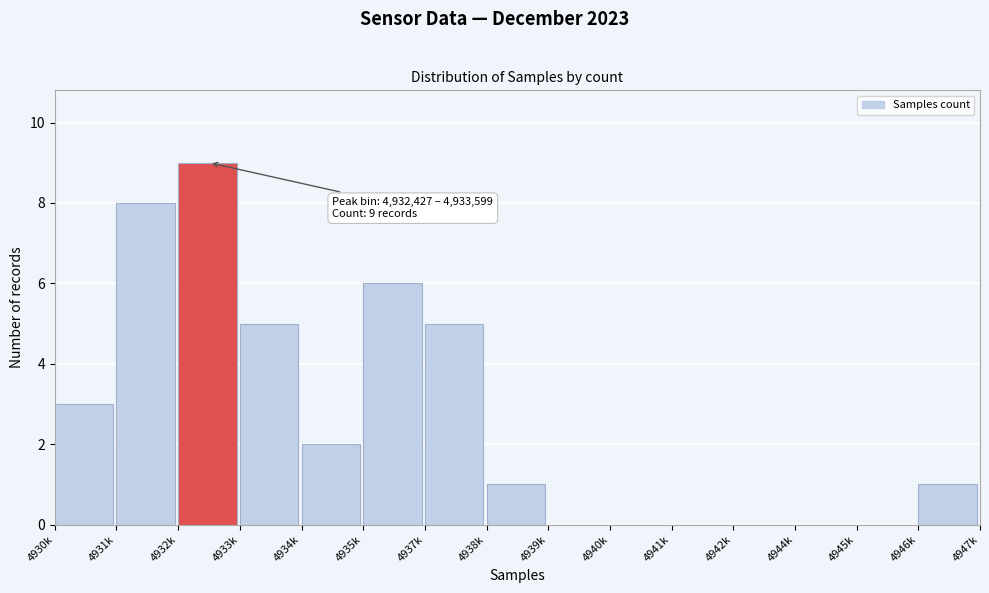

Reading right to left, transcribe all the data shown in this chart.

4946k=1	4945k=0	4944k=0	4942k=0	4941k=0	4940k=0	4939k=0	4938k=1	4937k=5	4935k=6	4934k=2	4933k=5	4932k=9	4931k=8	4930k=3